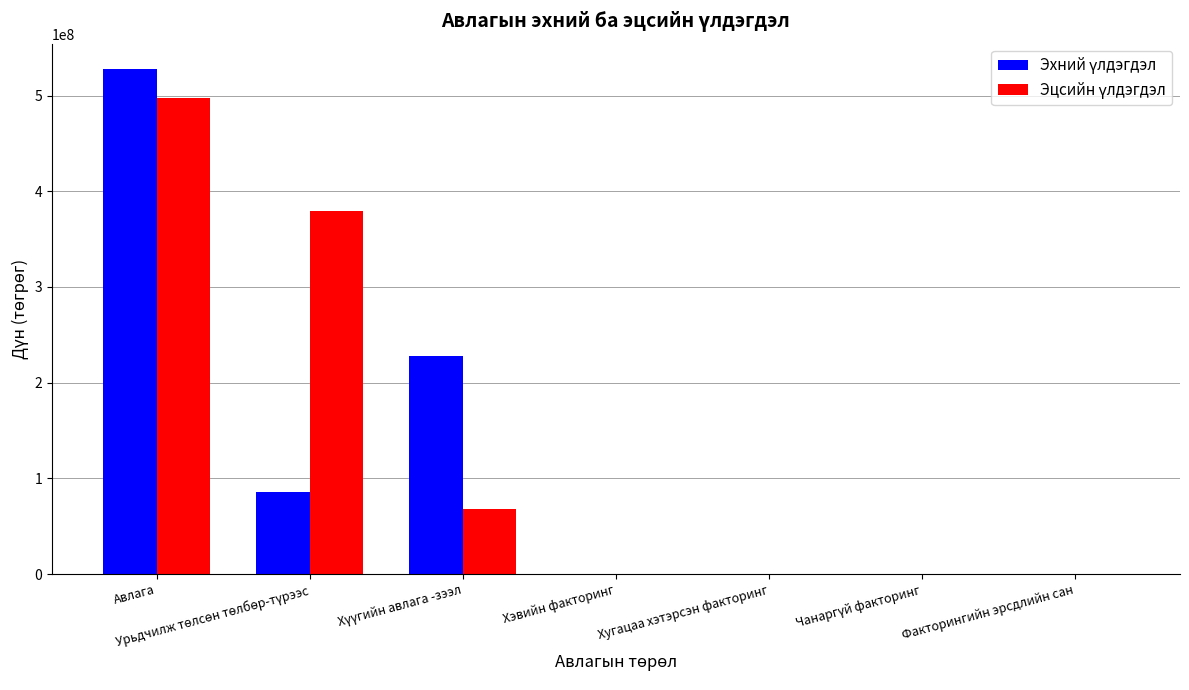

At which category is the sum across all series the highest?

Авлага